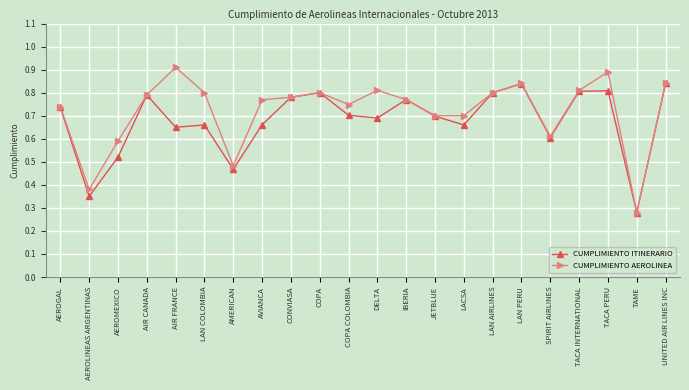

What is the total value across all series at LACSA?

1.4